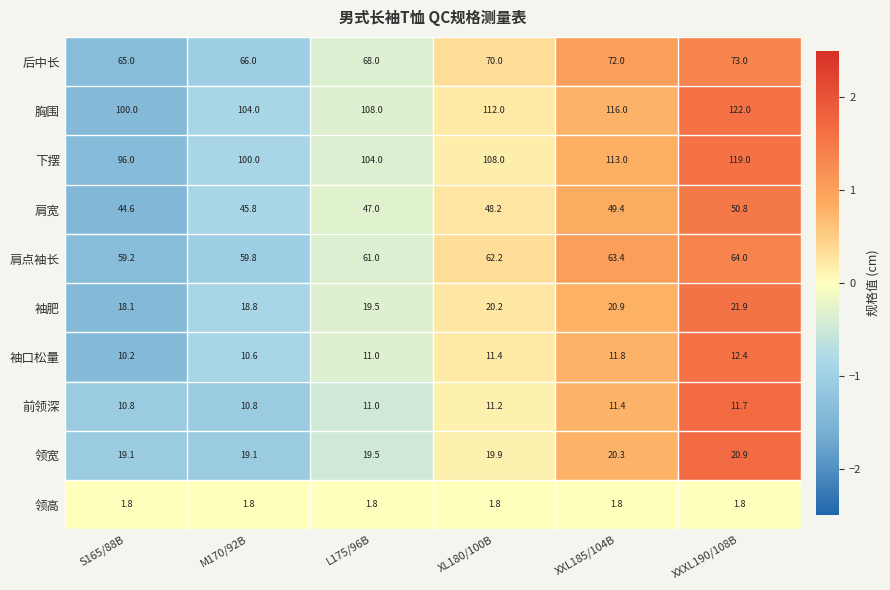

What is the total value across all series at M170/92B?

436.7